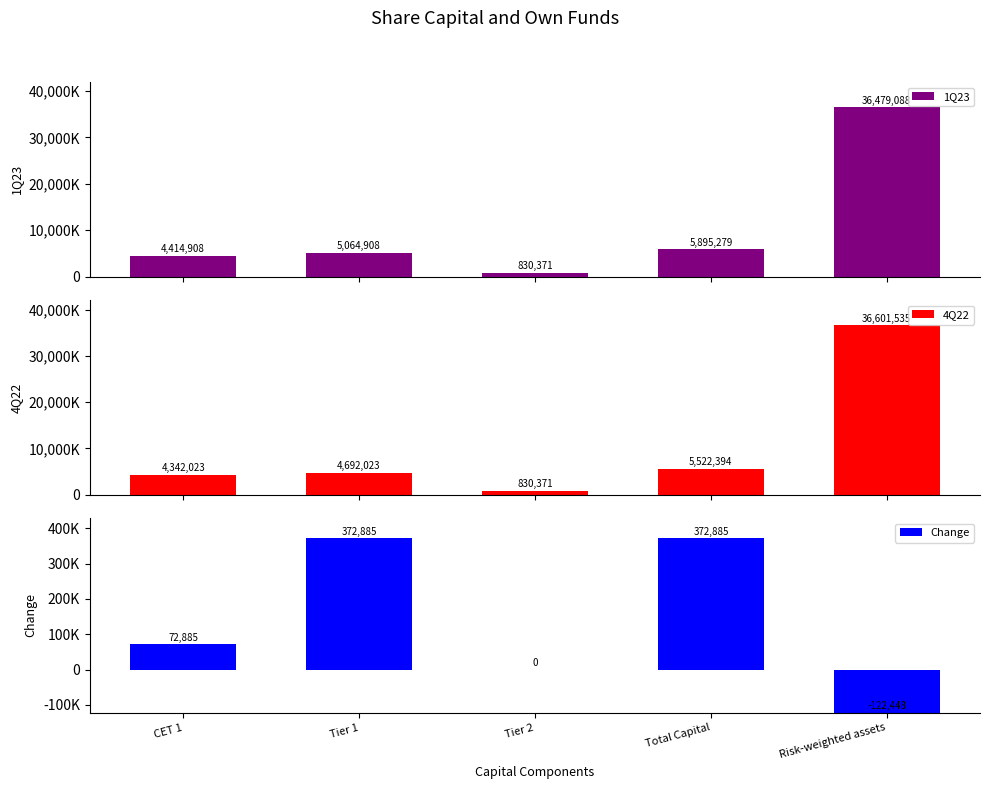

What is the value of the 1Q23 bar at the 5th from the left?

36479088